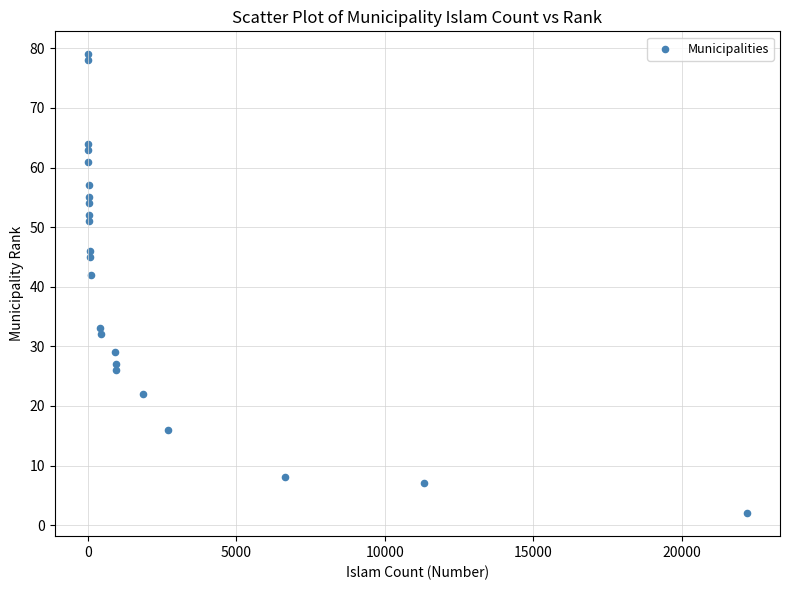

What is the range of Y values (max minus min)?

77